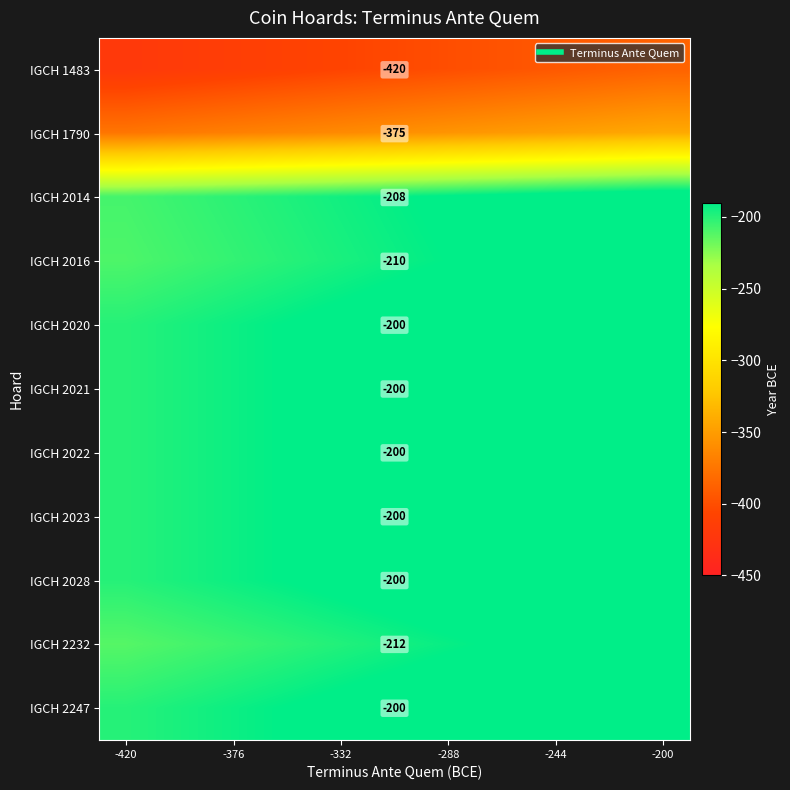

Is the value of IGCH 2232 at -332 greater than the value of IGCH 2023 at -332?

No